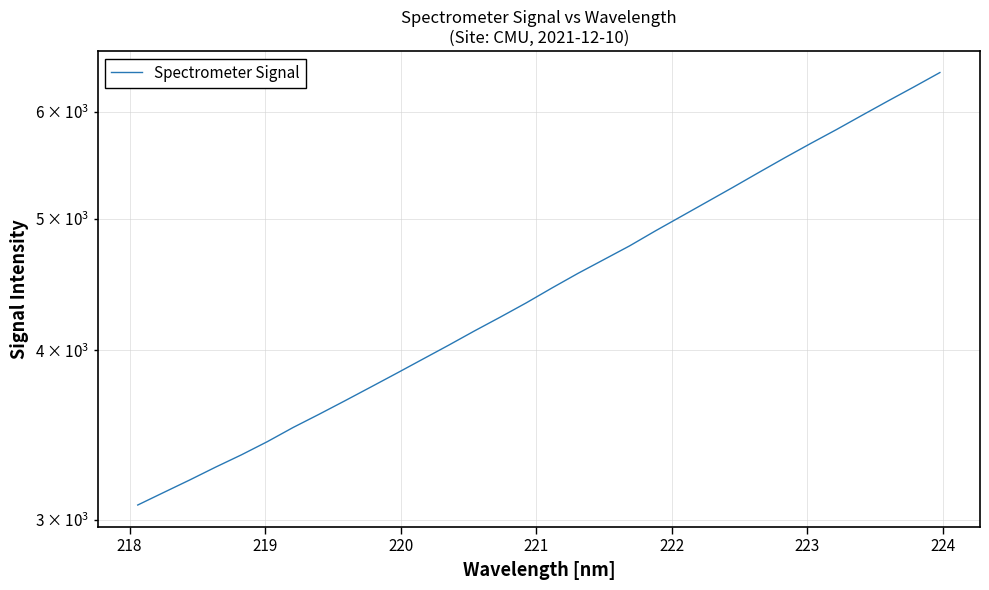

How many data points are less than 4447?

16